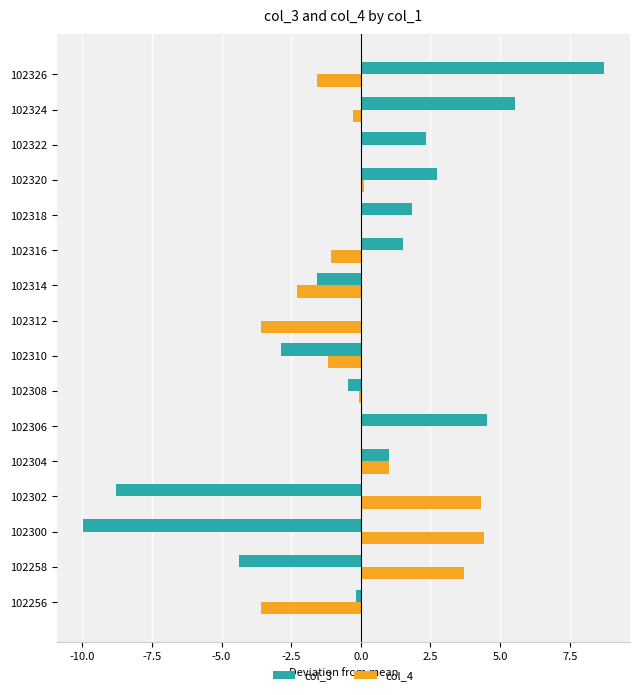

Is the value of col_3 at 102318 greater than the value of col_4 at 102322?

Yes